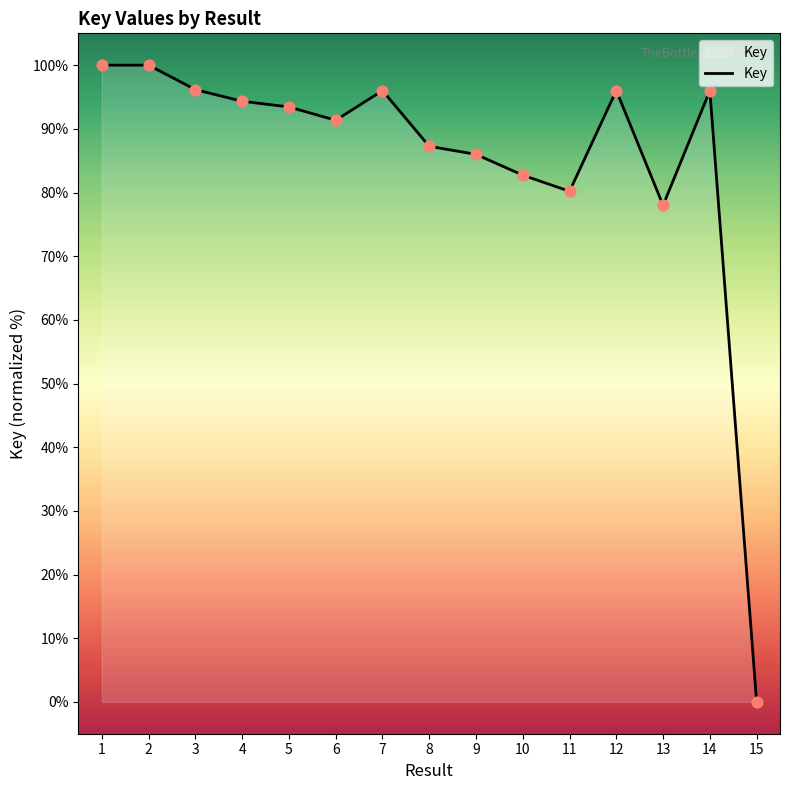

Which has a higher value, 2 or 11?

2